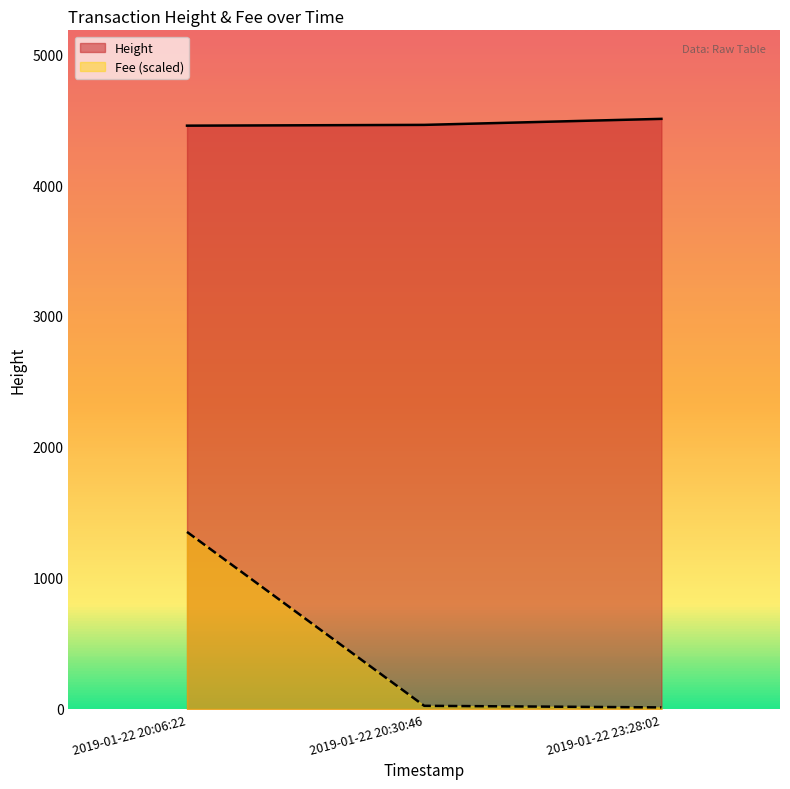

At which category is the sum across all series the highest?

2019-01-22 20:06:22